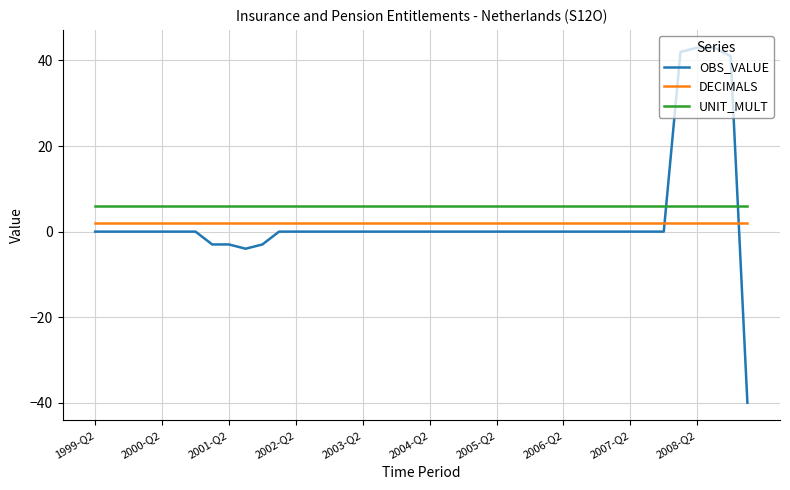

What is the minimum value for OBS_VALUE?

-40